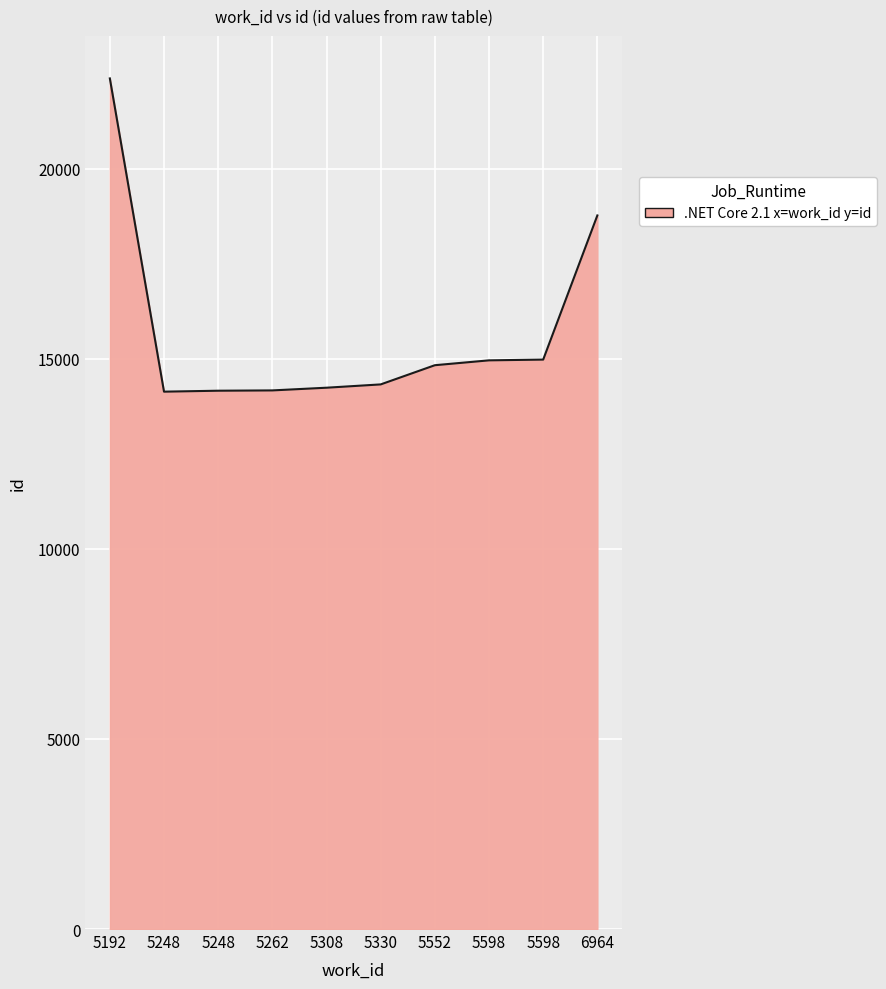

Is this an area chart (filled region under the line)?

Yes